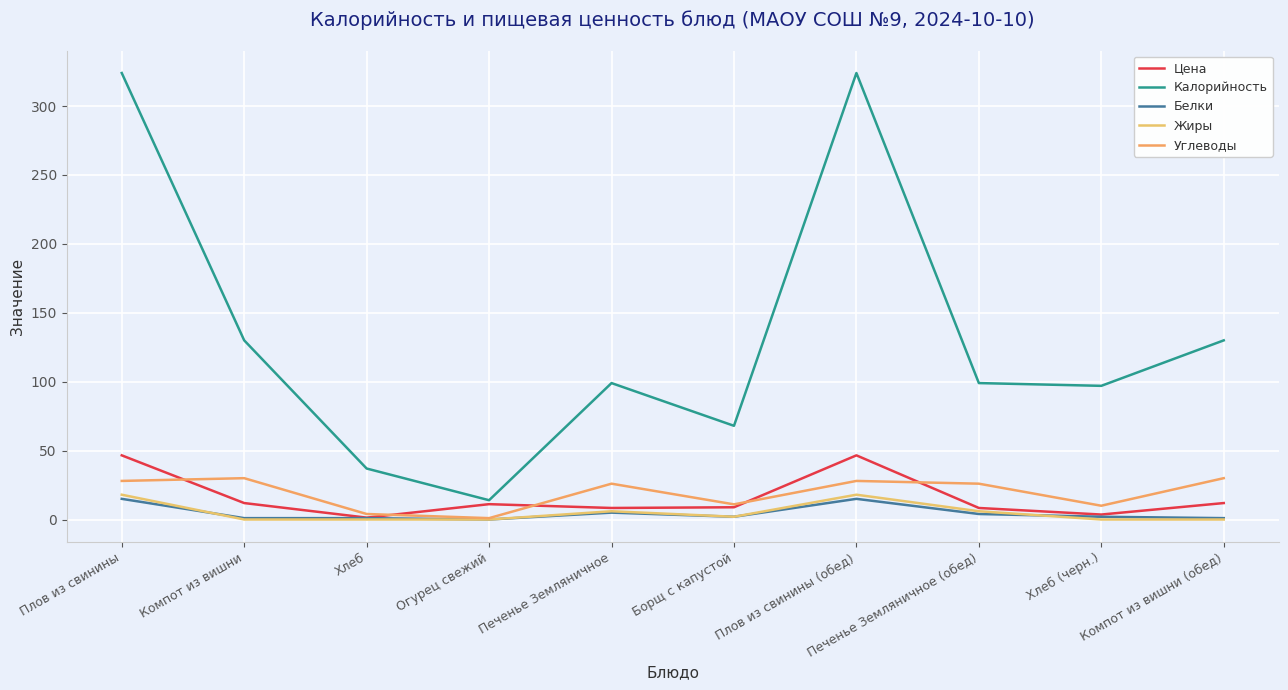

True or false: Жиры has a value of 1.6 at Печенье Земляничное.

False